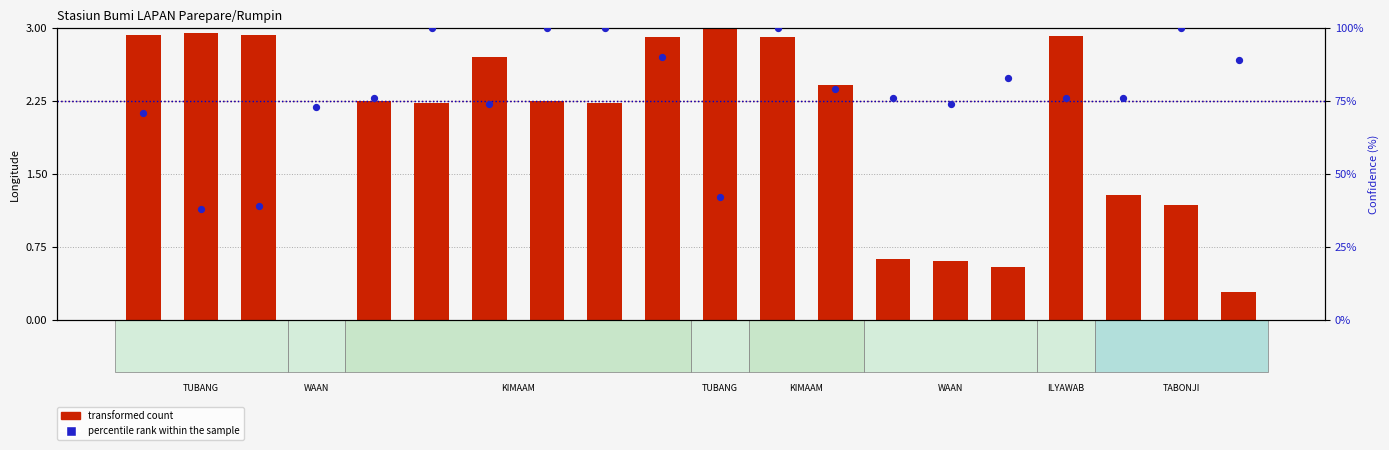

Which series has the largest Y range (max minus min)?

percentile rank within the sample